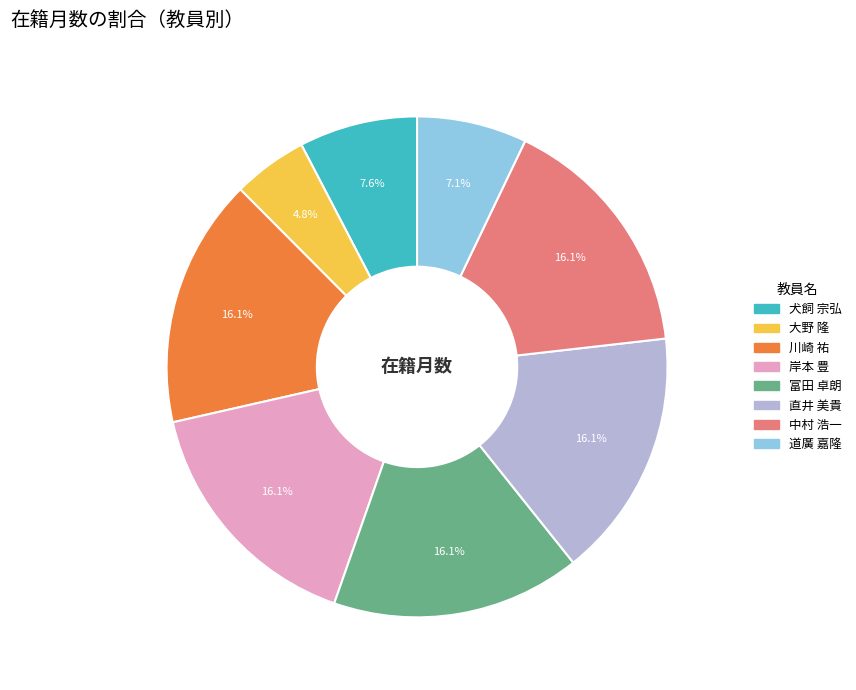

To the nearest percent, what portion does 大野 隆 represent?

5%